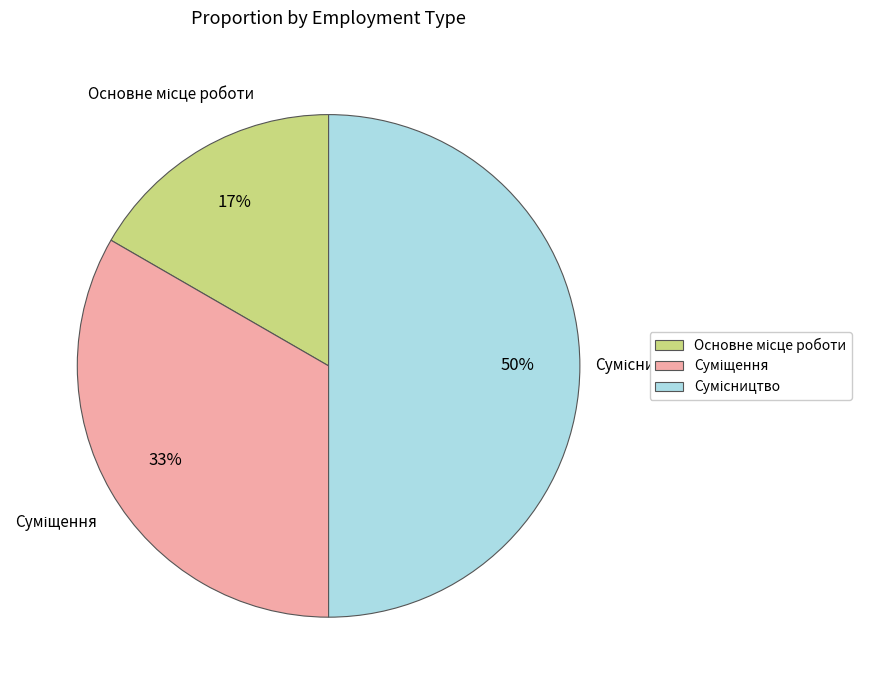

To the nearest percent, what is the average slice percentage?

33%